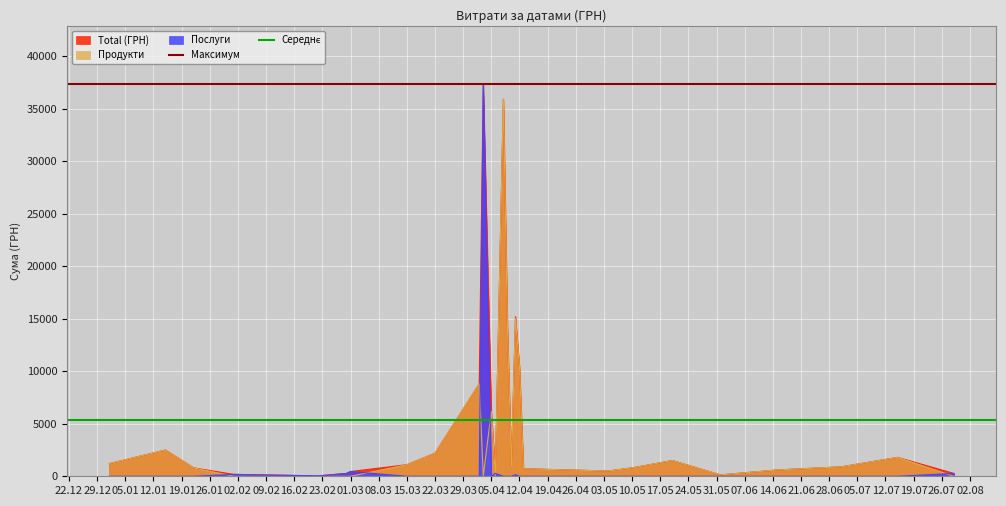

What is the highest value of the Total (ГРН) series?

37303.0